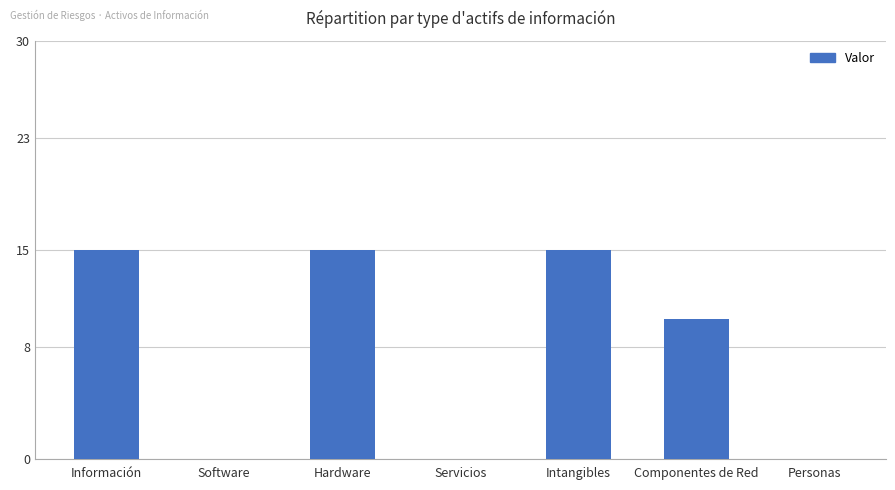

At which label is the value closest to 7?

Componentes de Red